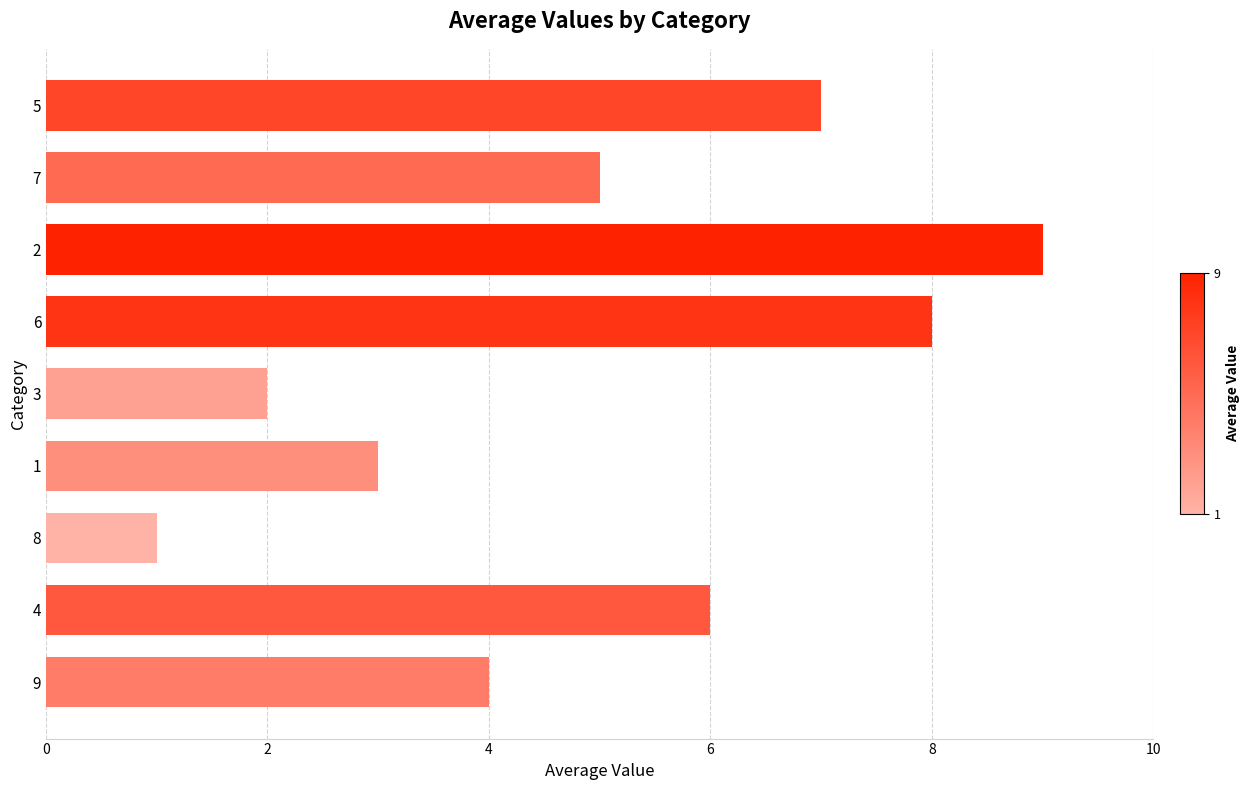

Reading top to bottom, transcribe all the data shown in this chart.

7	5	9	8	2	3	1	6	4